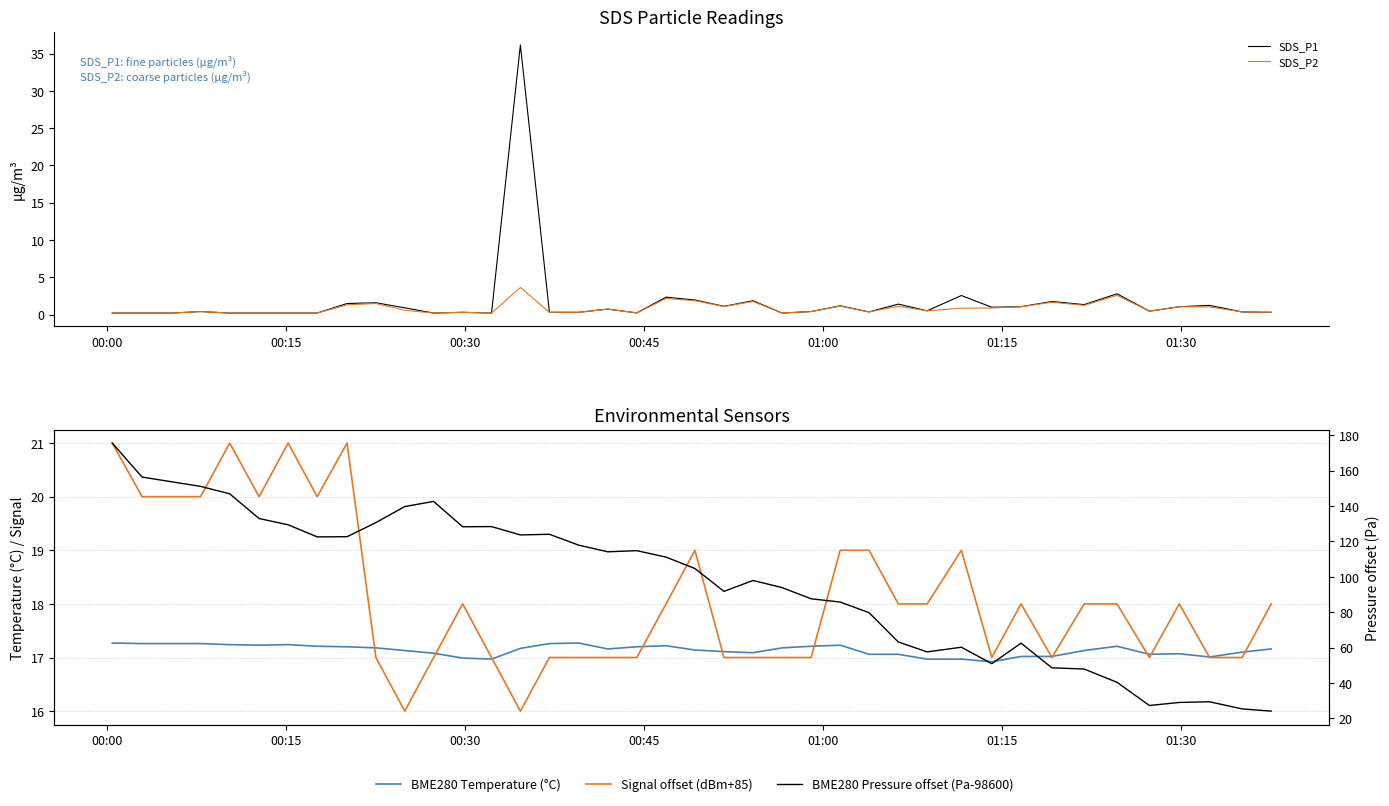

Count the number of data series in this chart.

5